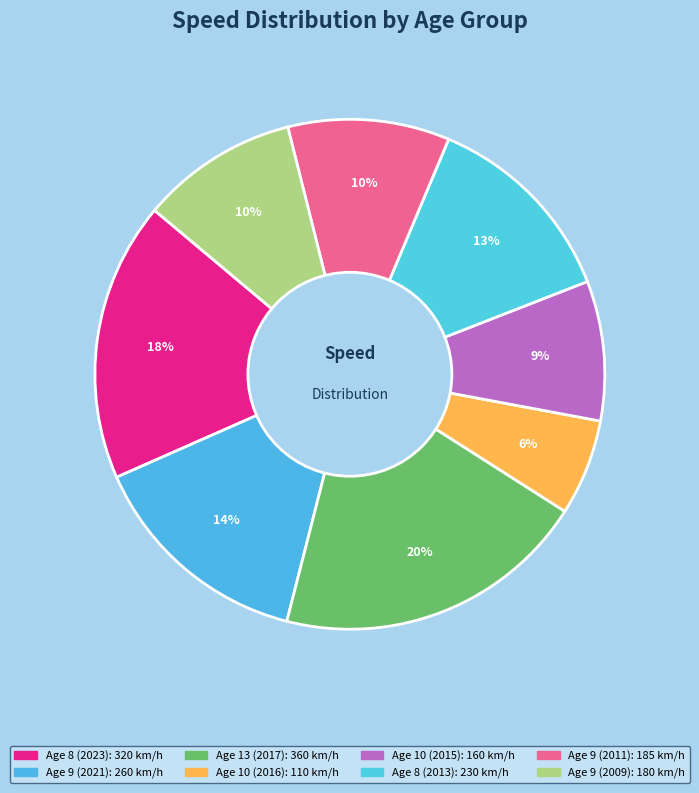

To the nearest percent, what is the difference between the largest and smallest slice percentages?

14%